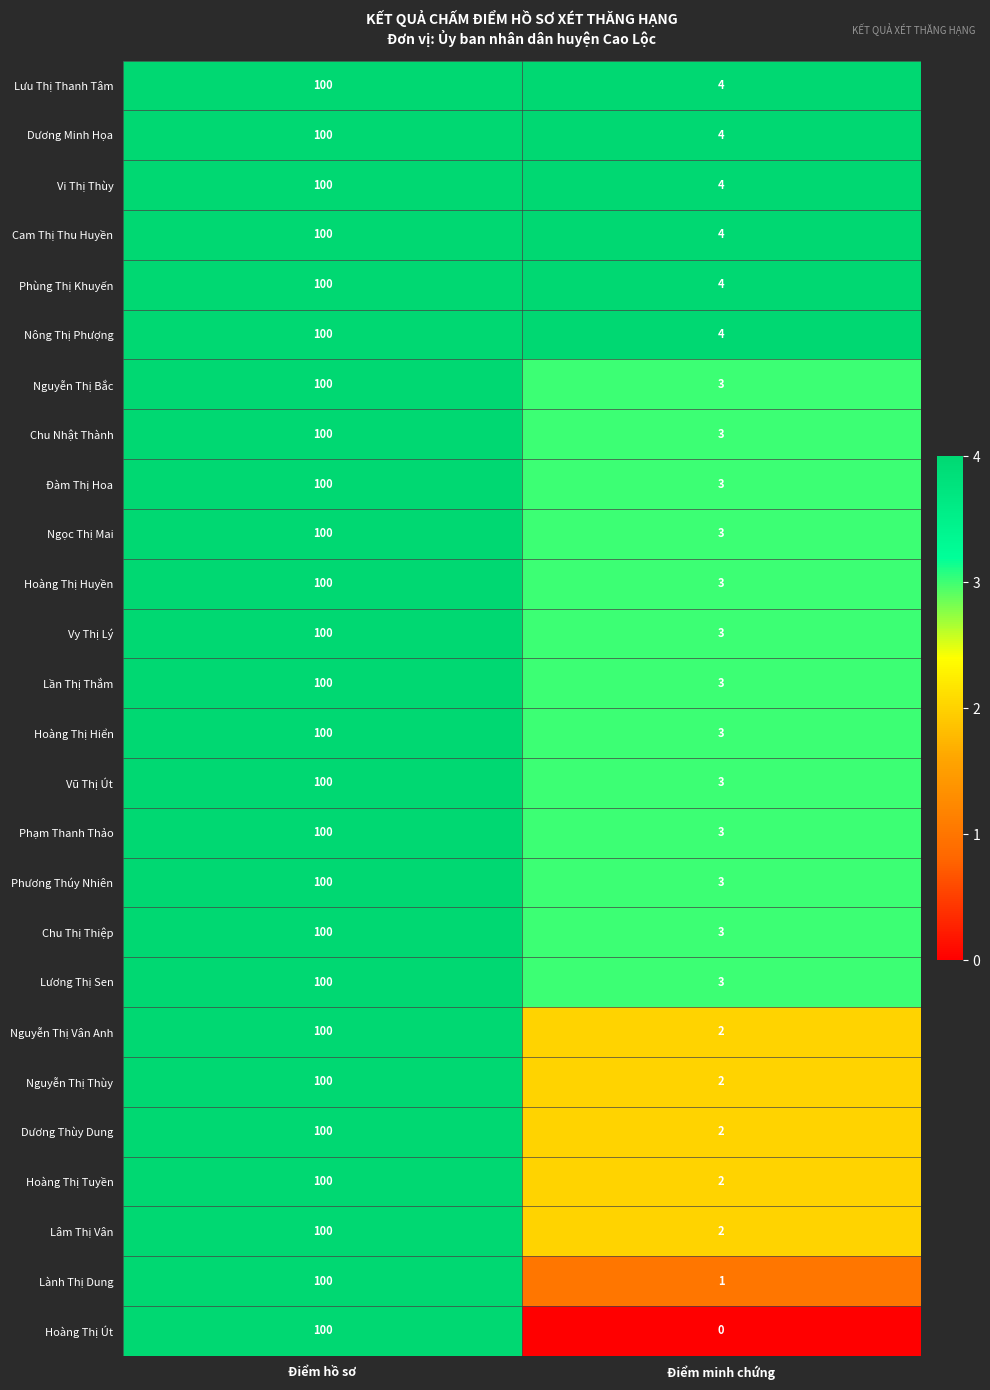

What is the average value of the Nguyễn Thị Thùy series?

51